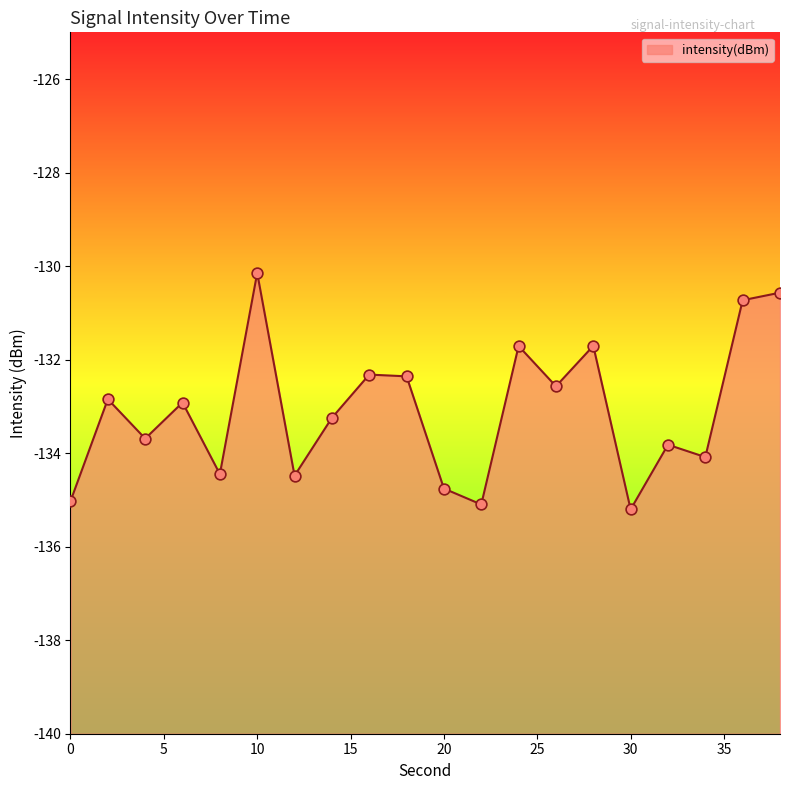

What is the change in value from 0 to 30?

-0.2